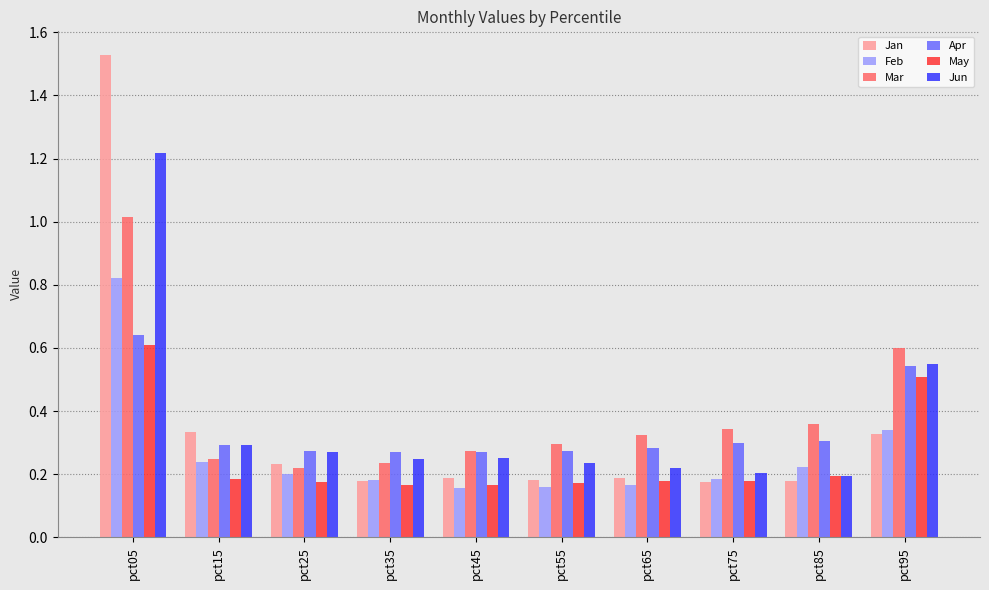

At which category is the sum across all series the highest?

pct05